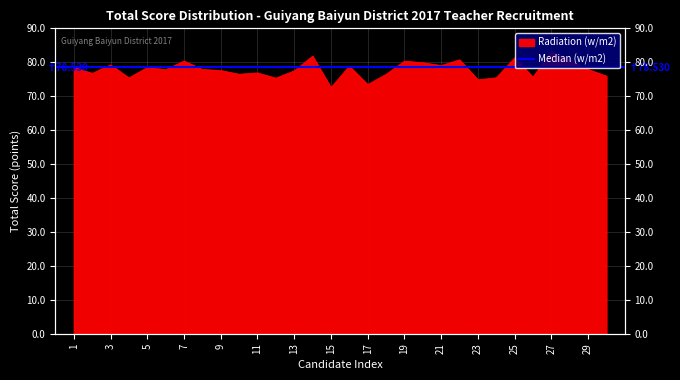

What is the value of the 8th point from the left?

77.9